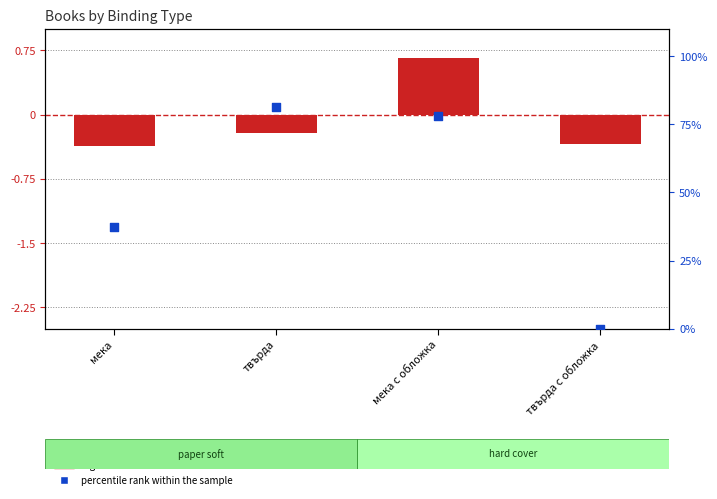

At which category is the sum across all series the highest?

твърда